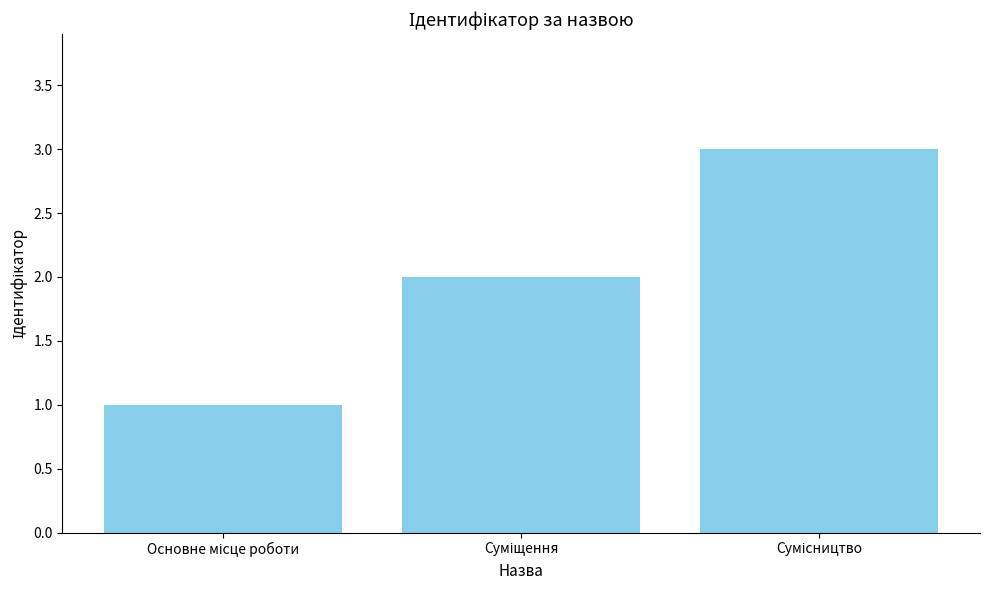

What is the sum of all values?

6